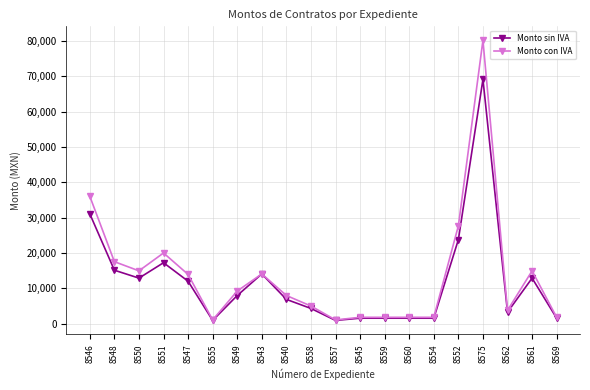

At which category does Monto sin IVA reach its first local peak?

8551